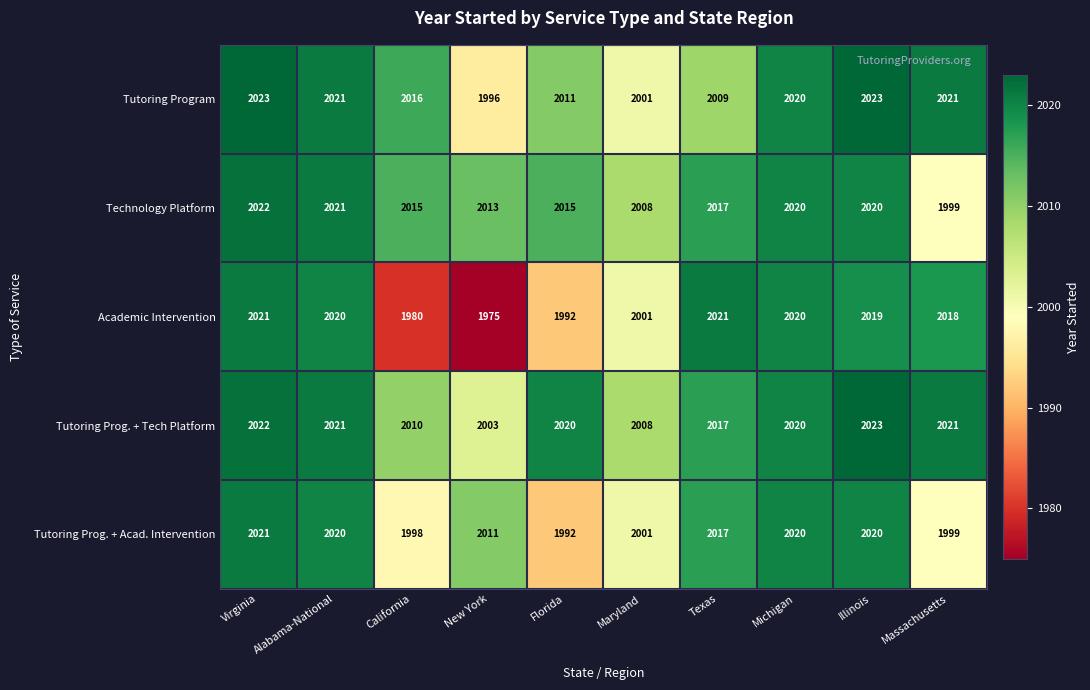

Is it true that Tutoring Prog. + Acad. Intervention equals 1998 at California?

True